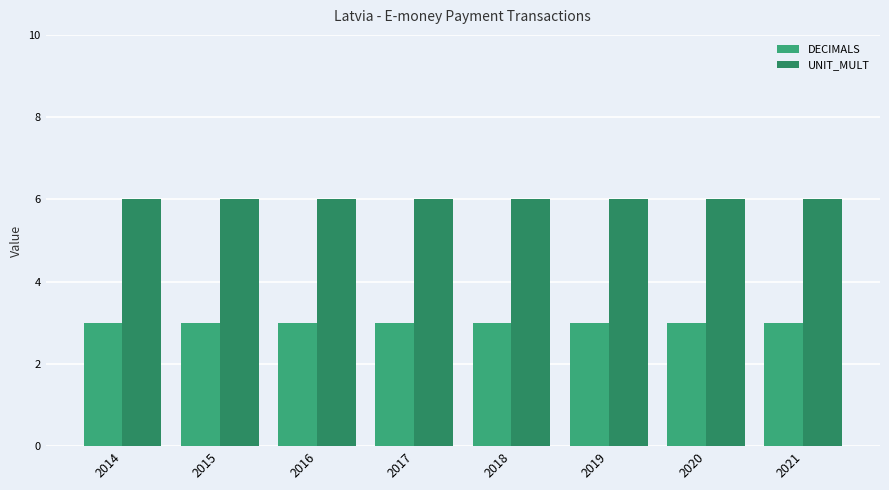

At which category is the sum across all series the highest?

2014